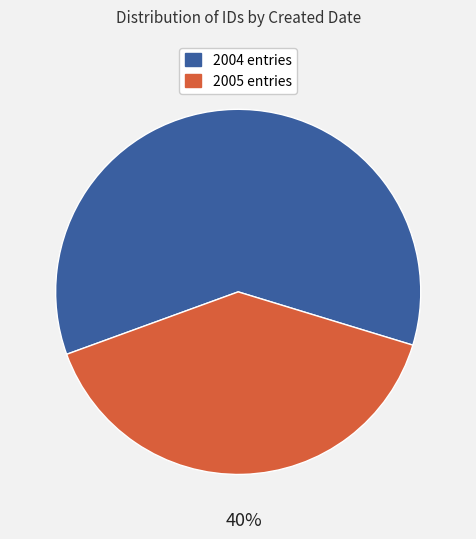

Which has a higher value, 2005 entries or 2004 entries?

2004 entries